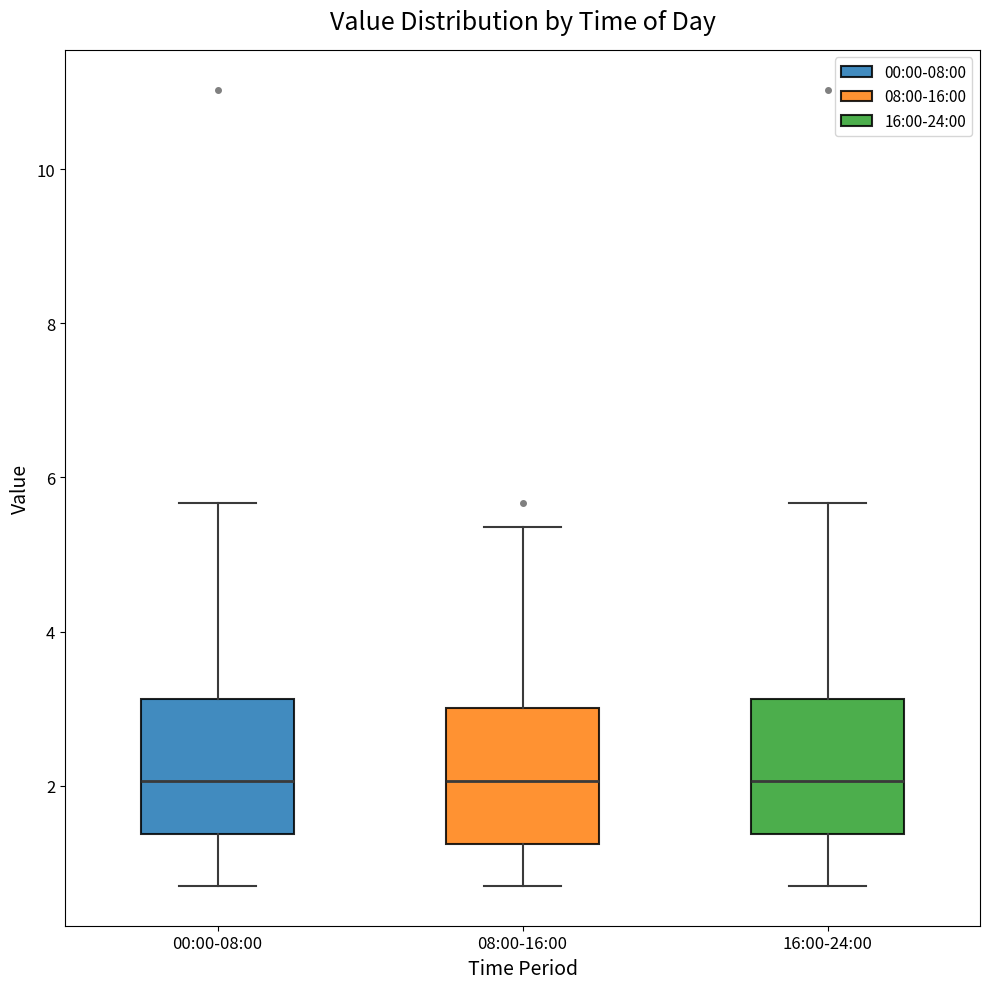

Reading left to right, read every box against the y-axis: the position of its median line, the range the box covers, and the ends of its whiskers. The values are not printed on the chart, so give them approximately, as read against the axis.

00:00-08:00: median 2.0, box 1.4 to 3.2, whiskers 0.8 to 5.6
08:00-16:00: median 2.0, box 1.2 to 3.0, whiskers 0.8 to 5.4
16:00-24:00: median 2.0, box 1.4 to 3.2, whiskers 0.8 to 5.6